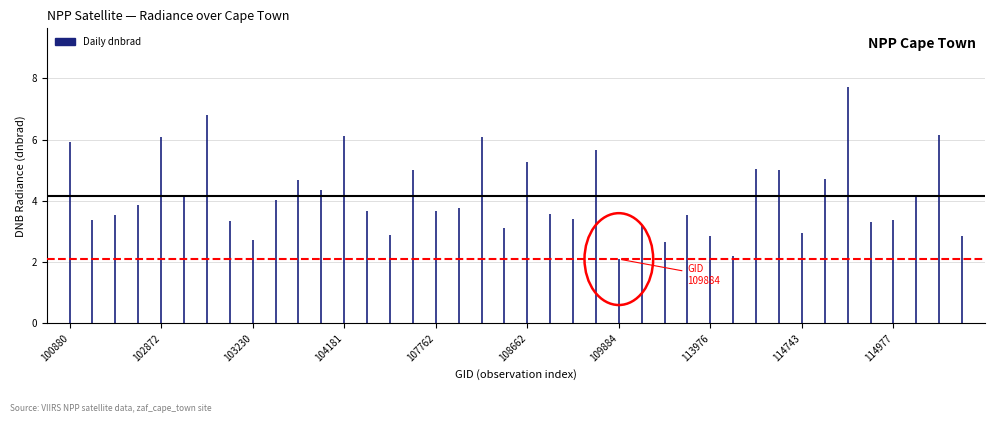

What is the difference between the values at 114977 and 108662?

1.9